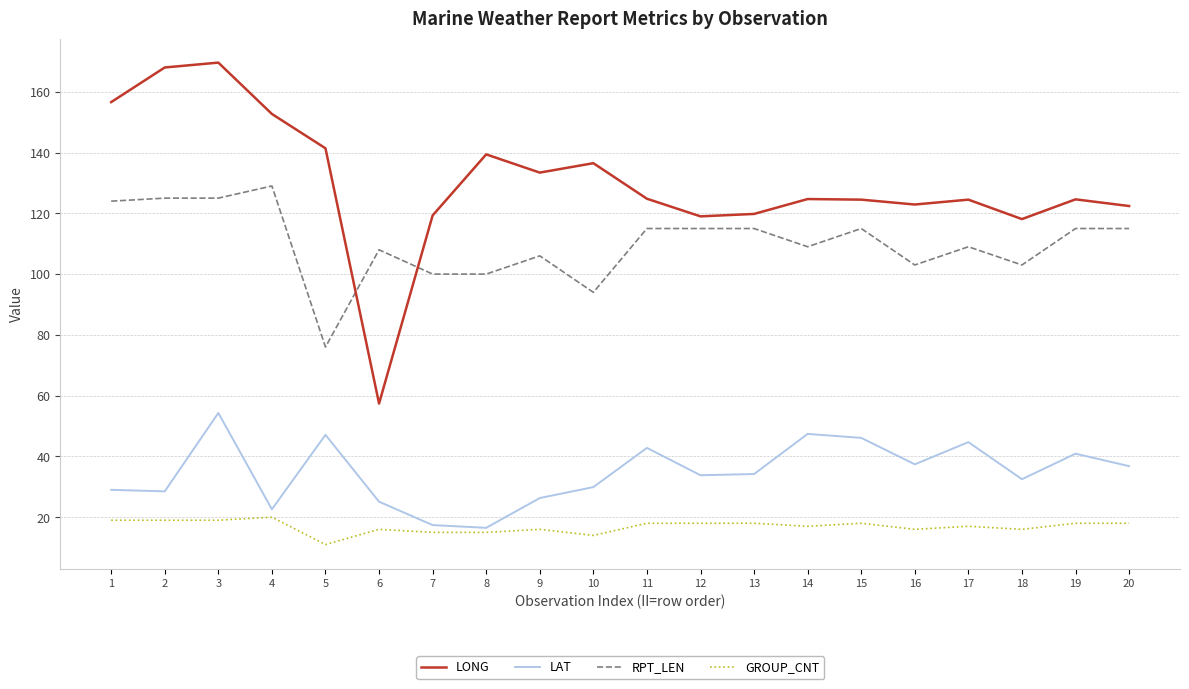

Is it true that LONG equals 124.7 at 14?

True